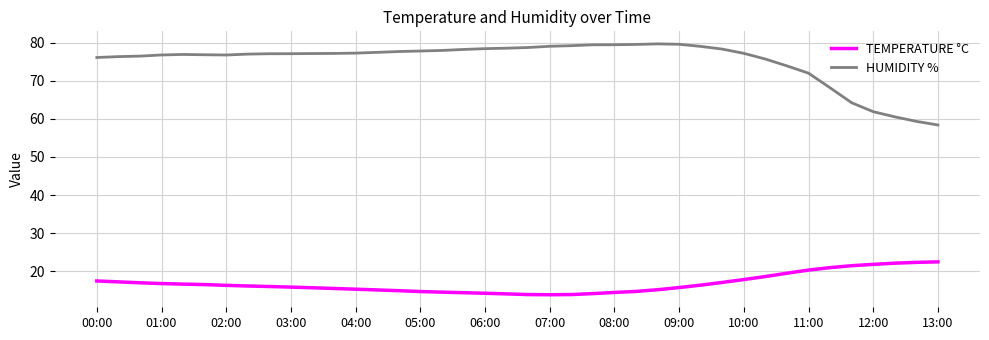

What is the difference between the maximum and minimum values in the TEMPERATURE °C series?

8.6